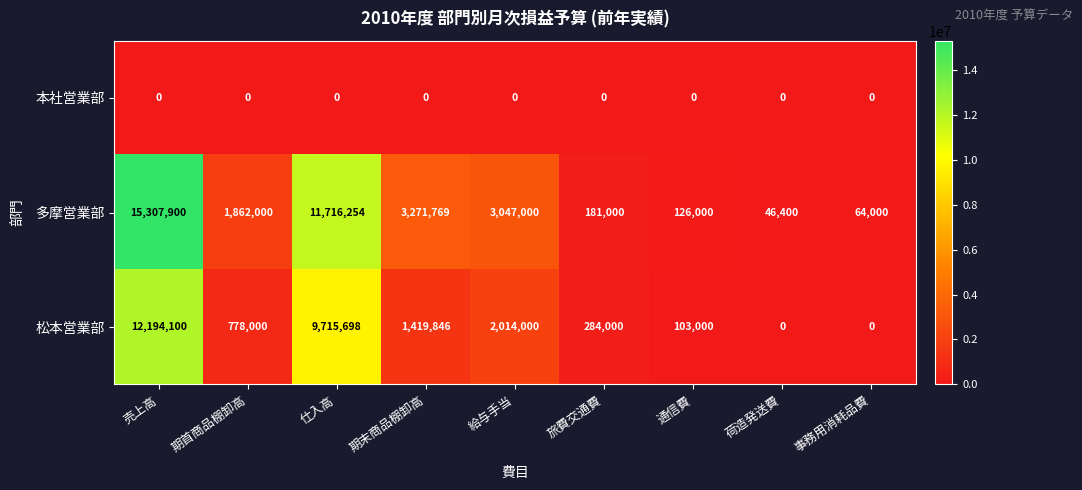

What is the highest value of the 松本営業部 series?

12194100